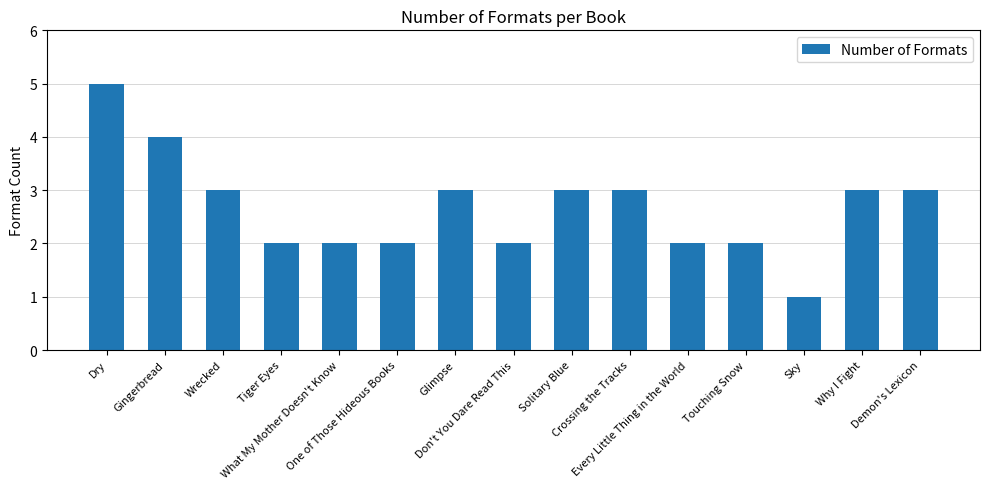

Reading left to right, list all the values displayed in this chart.

Dry=5	Gingerbread=4	Wrecked=3	Tiger Eyes=2	What My Mother Doesn't Know=2	One of Those Hideous Books=2	Glimpse=3	Don't You Dare Read This=2	Solitary Blue=3	Crossing the Tracks=3	Every Little Thing in the World=2	Touching Snow=2	Sky=1	Why I Fight=3	Demon's Lexicon=3